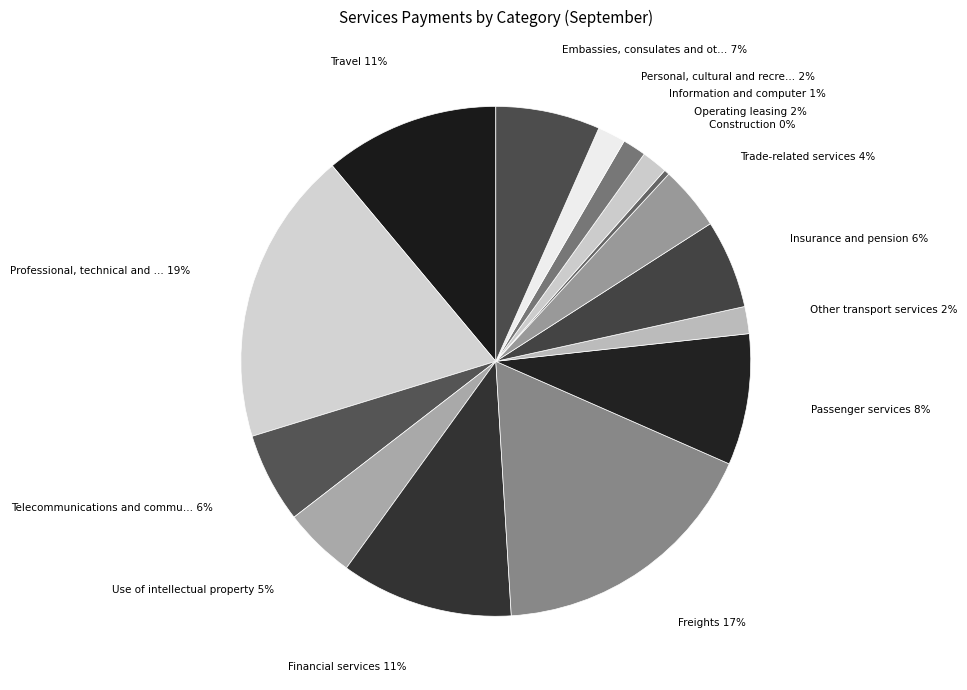

Count the number of slices in the pie.

15